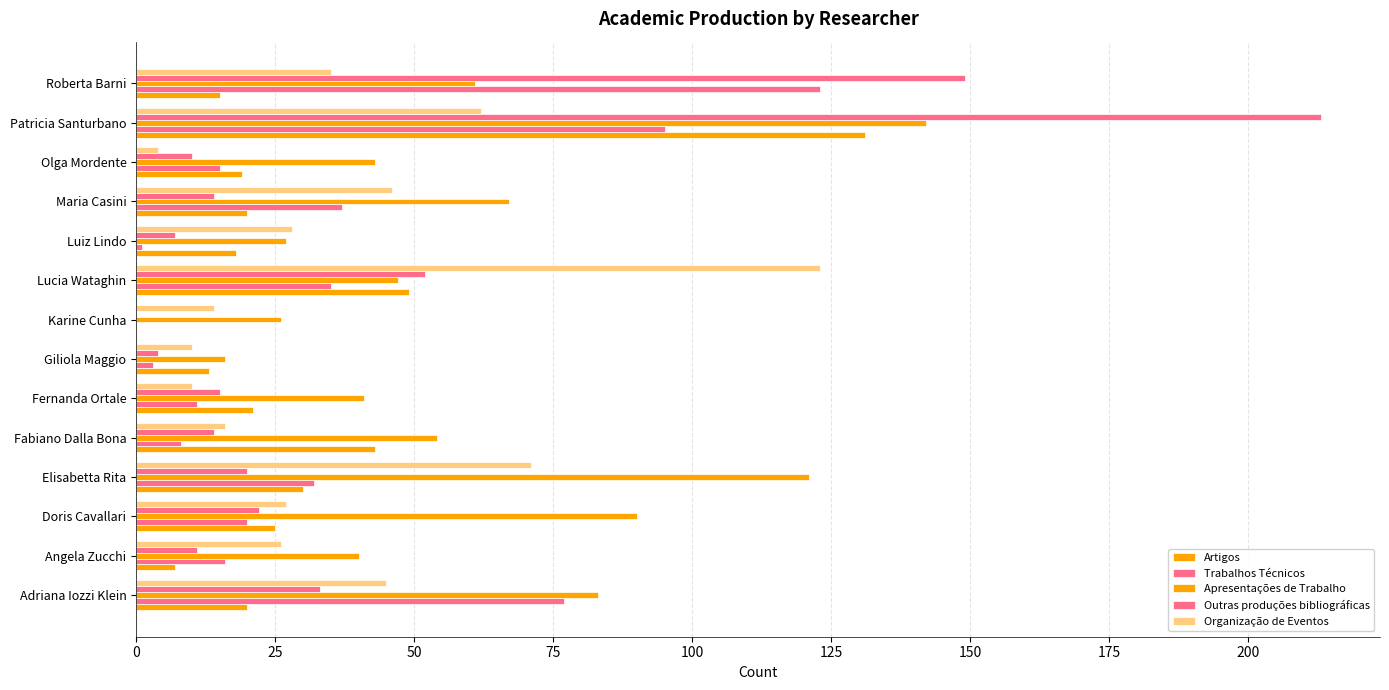

What is the maximum value shown in the chart?

213